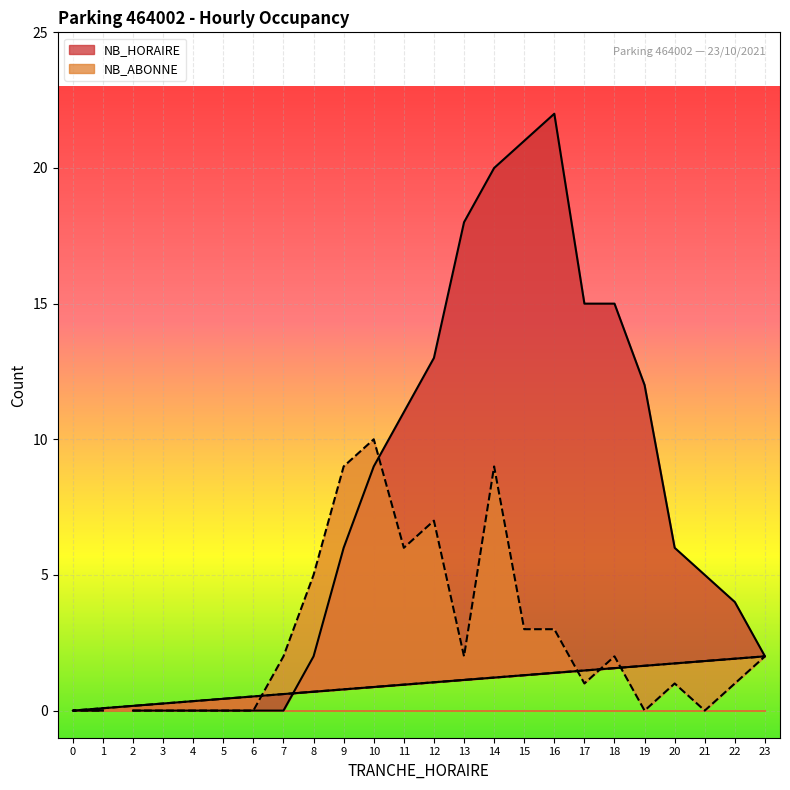

What are all the series names shown in the legend?

NB_HORAIRE, NB_ABONNE